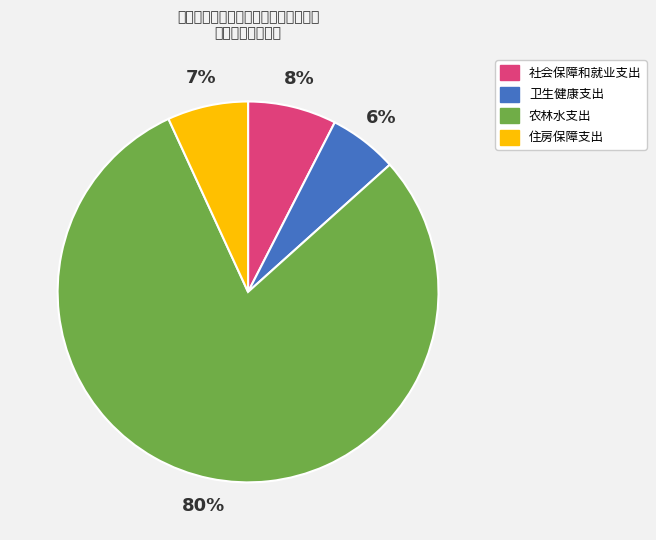

To the nearest percent, what is the average slice percentage?

25%